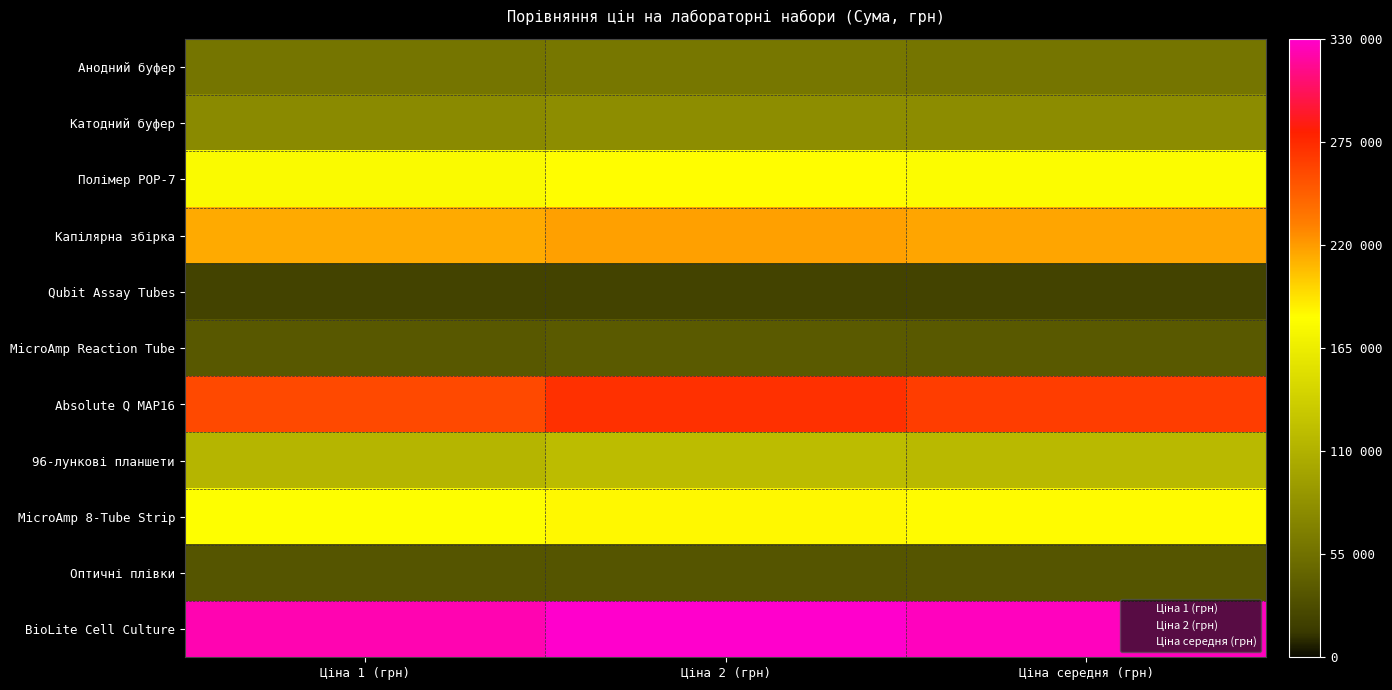

What is the total value across all series at Ціна середня (грн)?

1515950